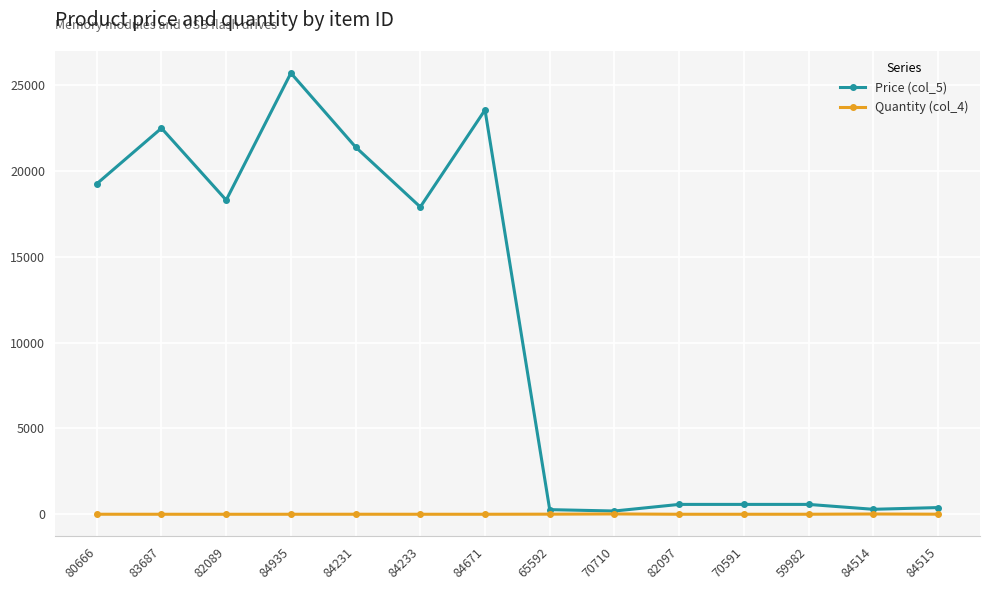

List the series in order of their overall mean, lowest first.

Quantity (col_4), Price (col_5)